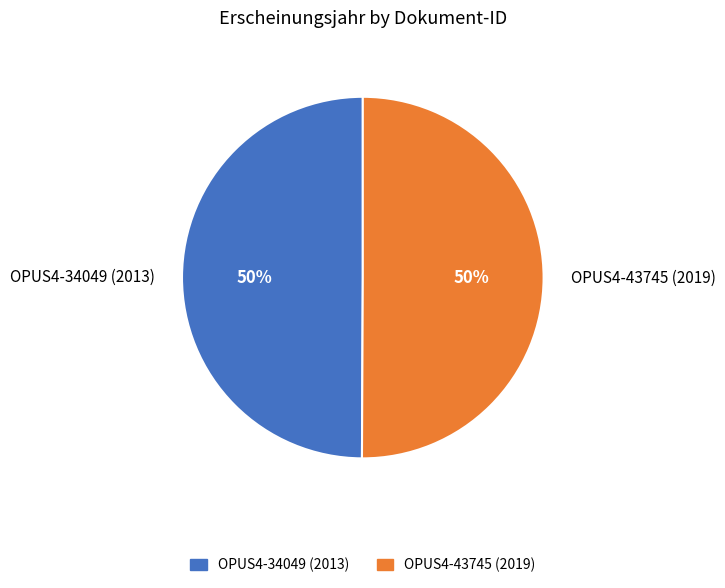

Do OPUS4-43745 (2019) and OPUS4-34049 (2013) together represent more than half of the pie?

Yes